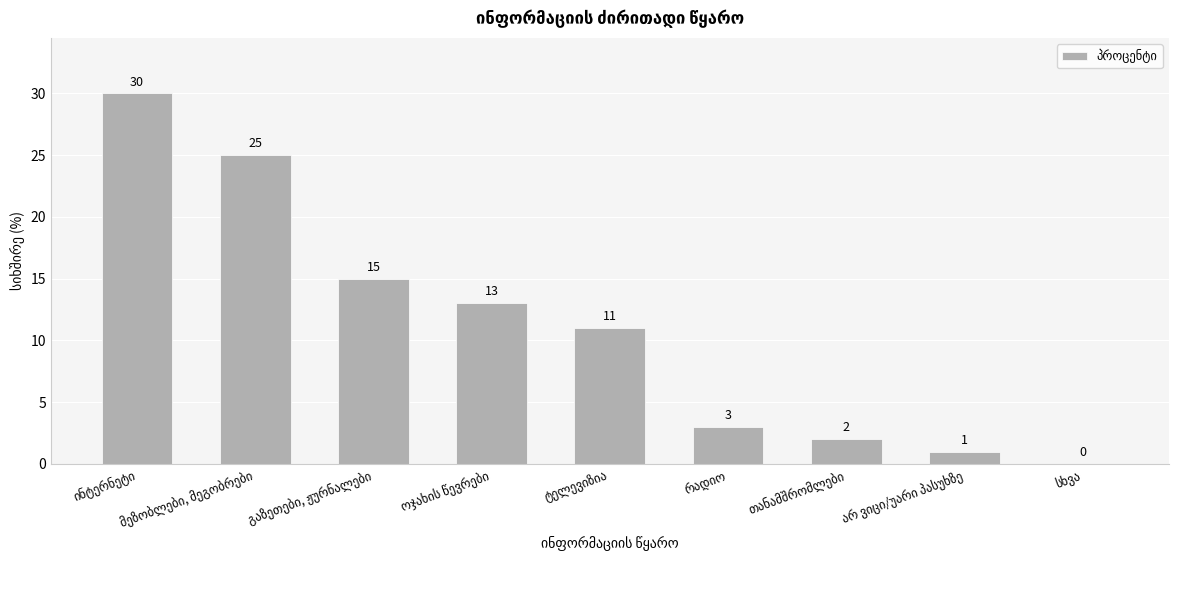

What is the greatest value displayed?

30